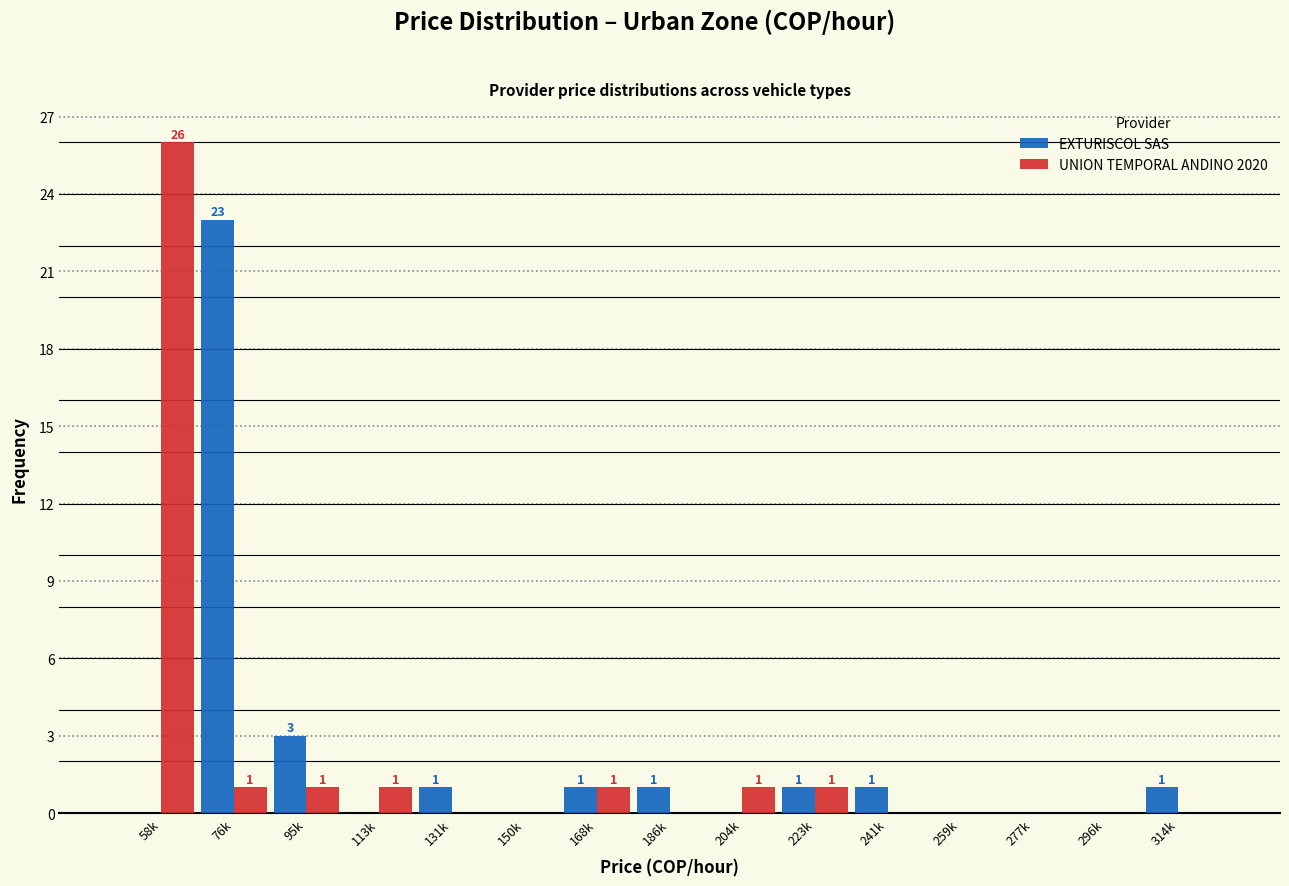

Reading right to left, transcribe all the data shown in this chart.

EXTURISCOL SAS: 314k=1	296k=0	277k=0	259k=0	241k=1	223k=1	204k=0	186k=1	168k=1	150k=0	131k=1	113k=0	95k=3	76k=23	58k=0
UNION TEMPORAL ANDINO 2020: 314k=0	296k=0	277k=0	259k=0	241k=0	223k=1	204k=1	186k=0	168k=1	150k=0	131k=0	113k=1	95k=1	76k=1	58k=26